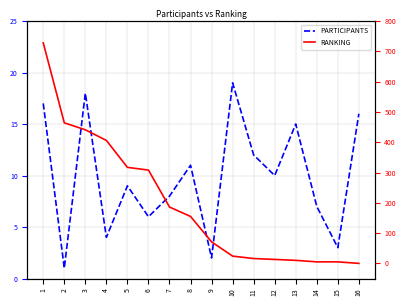

True or false: PARTICIPANTS and RANKING intersect in this chart.

True